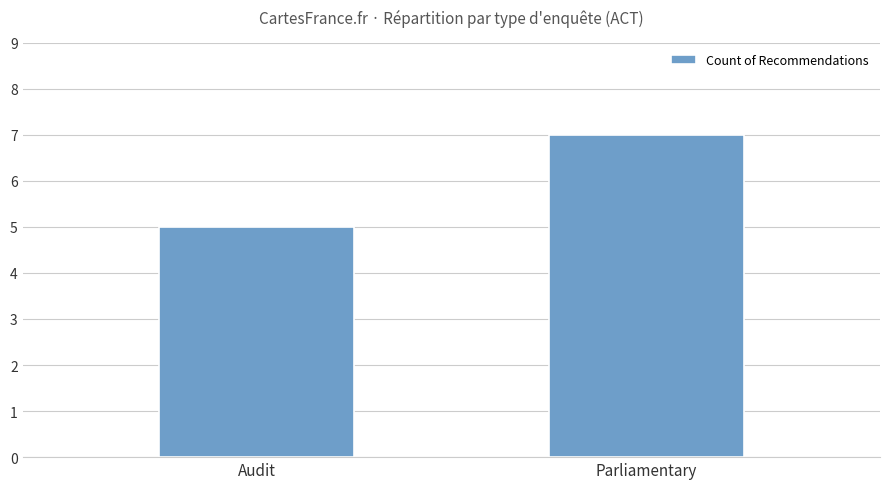

Is it true that the value at Parliamentary is 12?

False